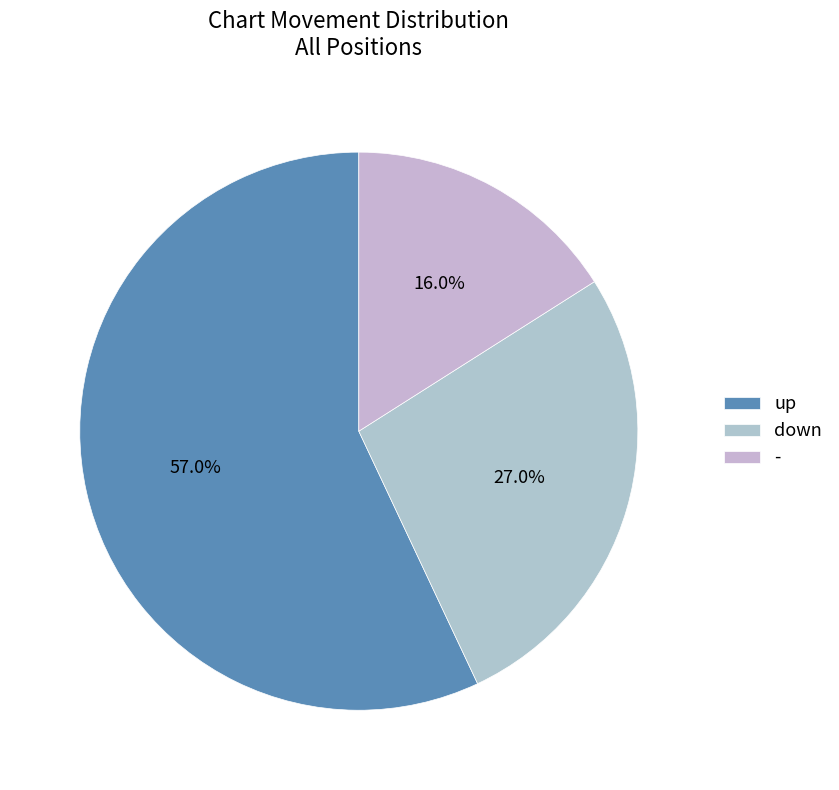

To the nearest percent, what is the combined percentage of up and -?

73%